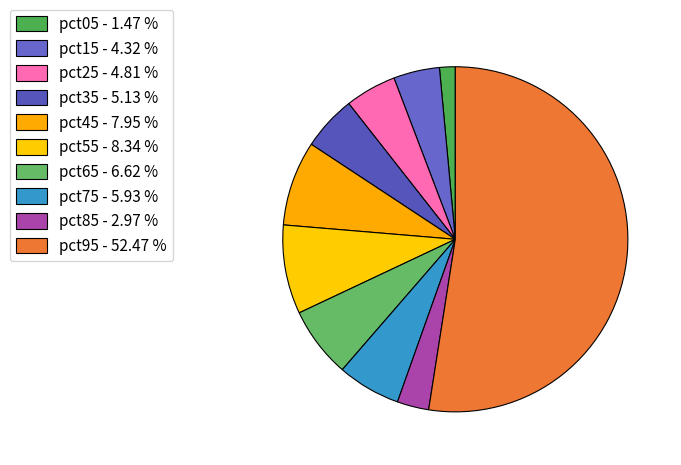

What is the majority slice?

pct95